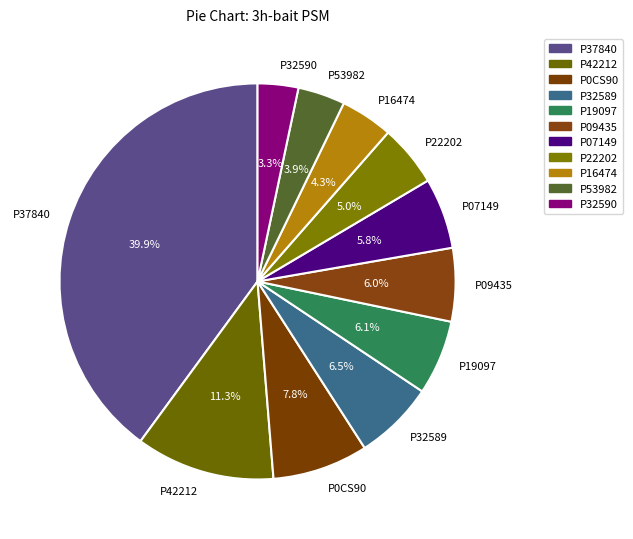

Does P42212 represent more than half of the total?

No